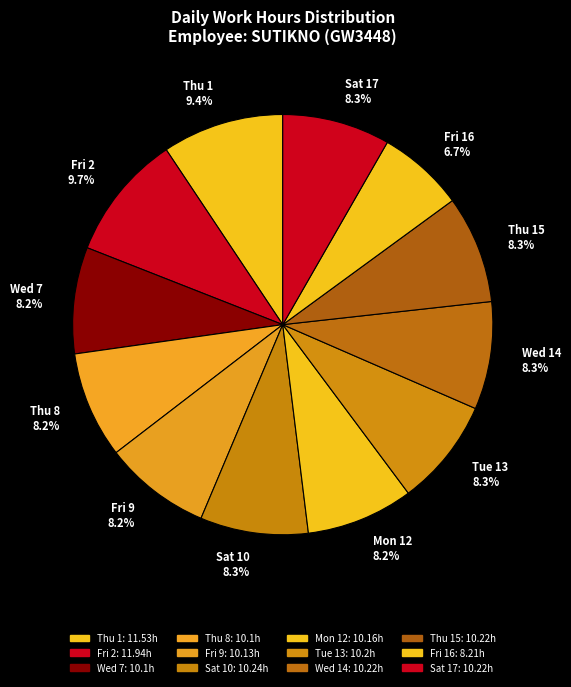

What is the ratio of the value at Fri 16 6.7% to the value at Thu 1 9.4%?

0.7